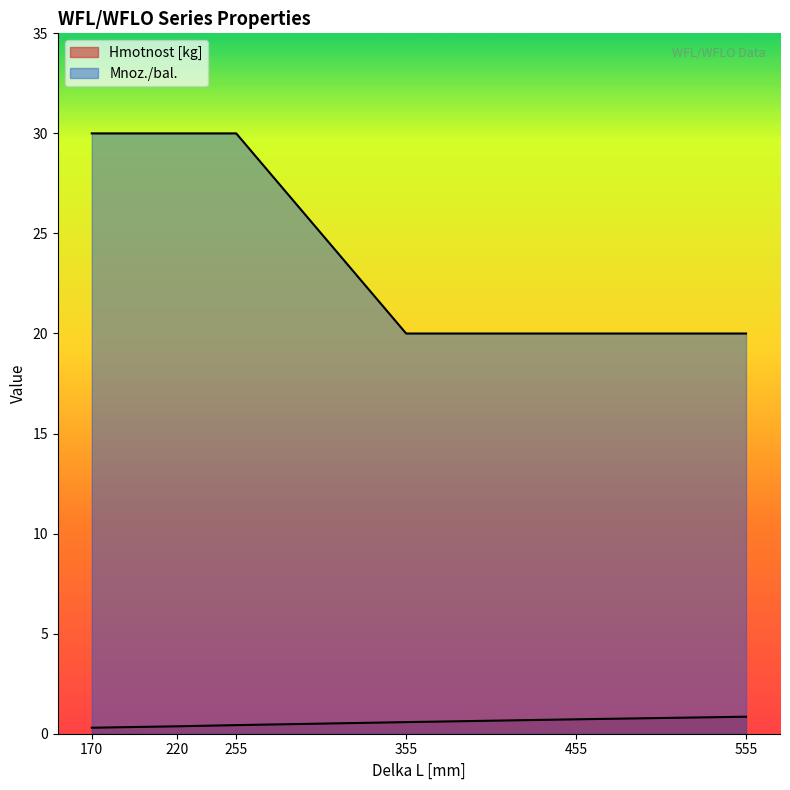

What value does the Hmotnost [kg] series have at 455?

0.7